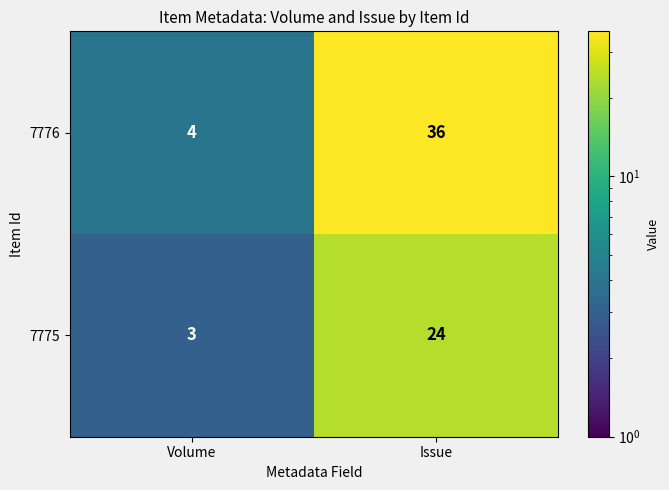

What is the difference between the maximum and minimum values in the 7776 series?

32